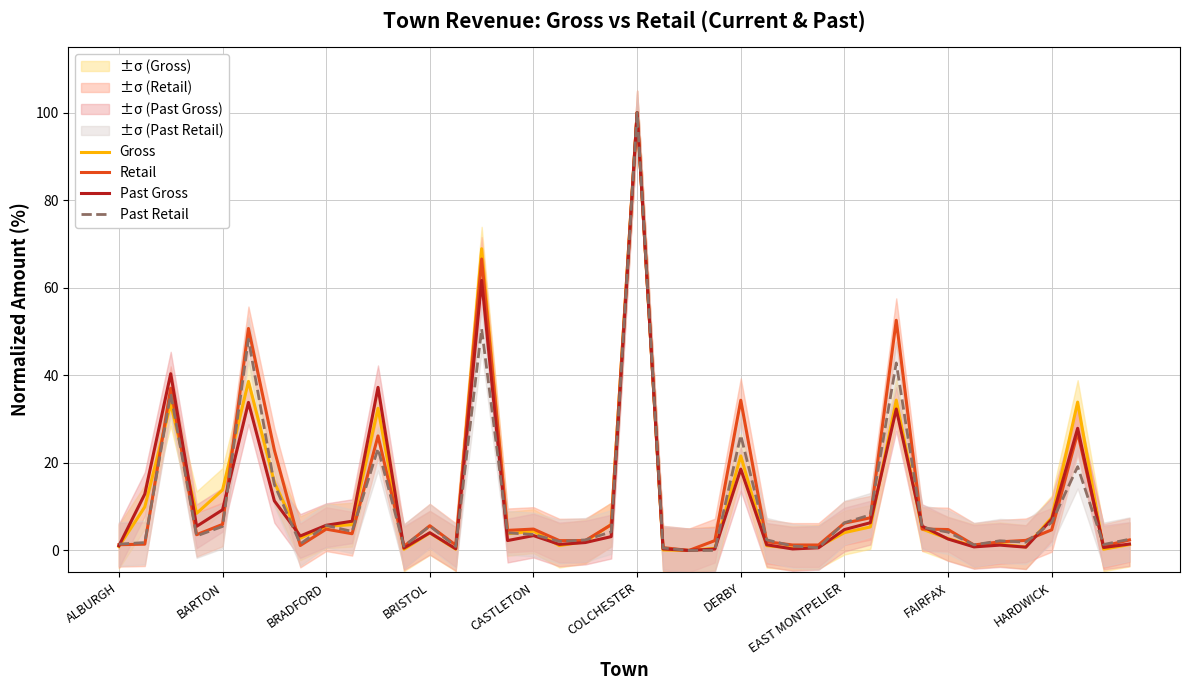

Which series has the widest spread of values?

Gross